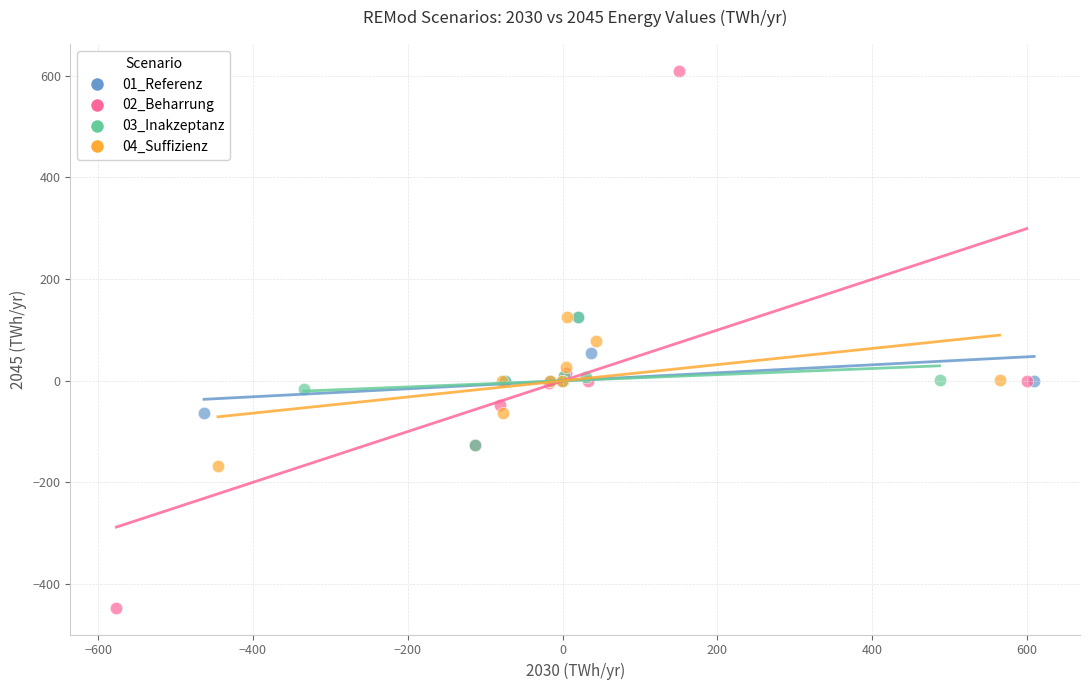

Which series has the widest spread of Y values?

02_Beharrung